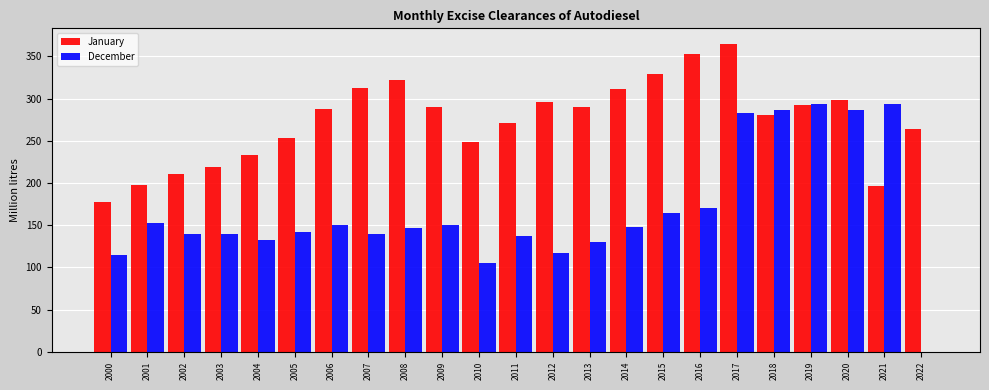

Which series has the largest total across all categories?

January